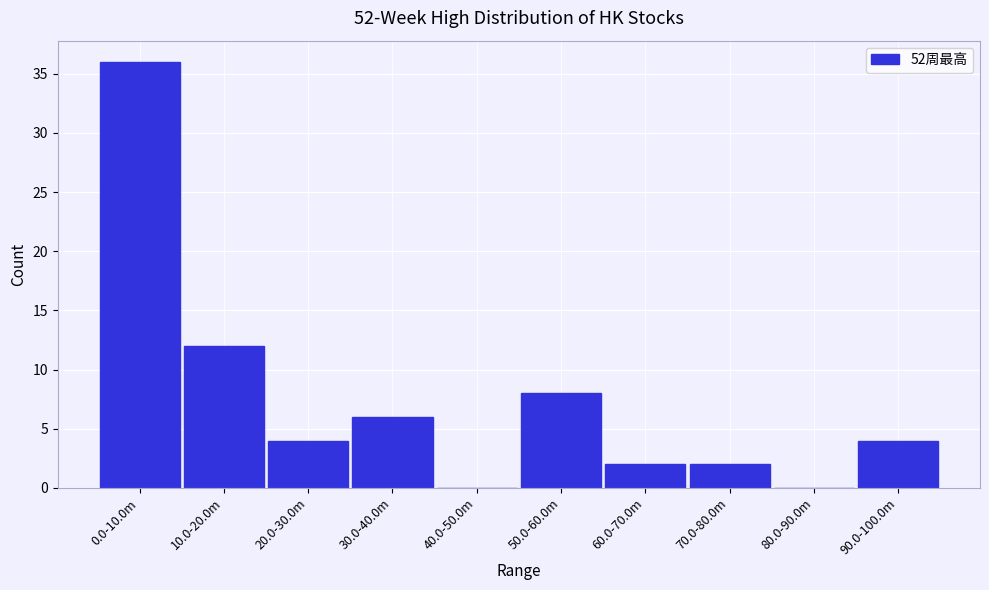

Reading left to right, what are all the values shown in this chart?

0.0-10.0m=36	10.0-20.0m=12	20.0-30.0m=4	30.0-40.0m=6	40.0-50.0m=0	50.0-60.0m=8	60.0-70.0m=2	70.0-80.0m=2	80.0-90.0m=0	90.0-100.0m=4